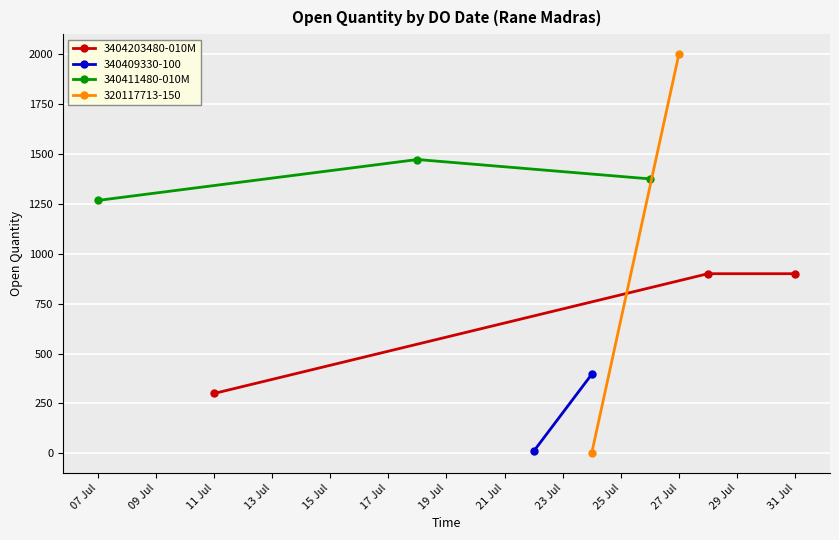

At which label does 3404203480-010M reach its minimum?

11 Jul